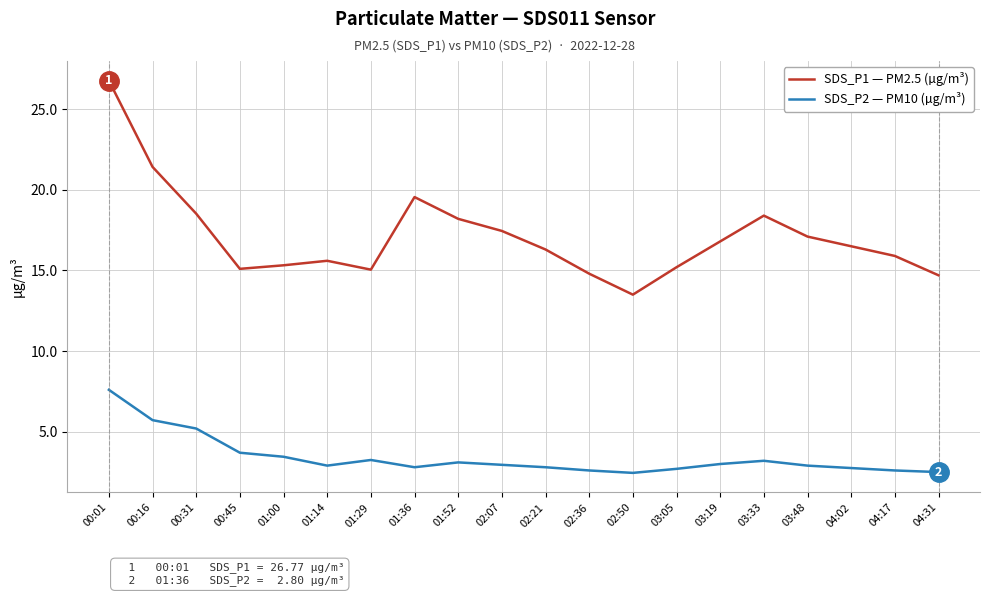

True or false: SDS_P2 — PM10 (µg/m³) and SDS_P1 — PM2.5 (µg/m³) cross at least once.

False